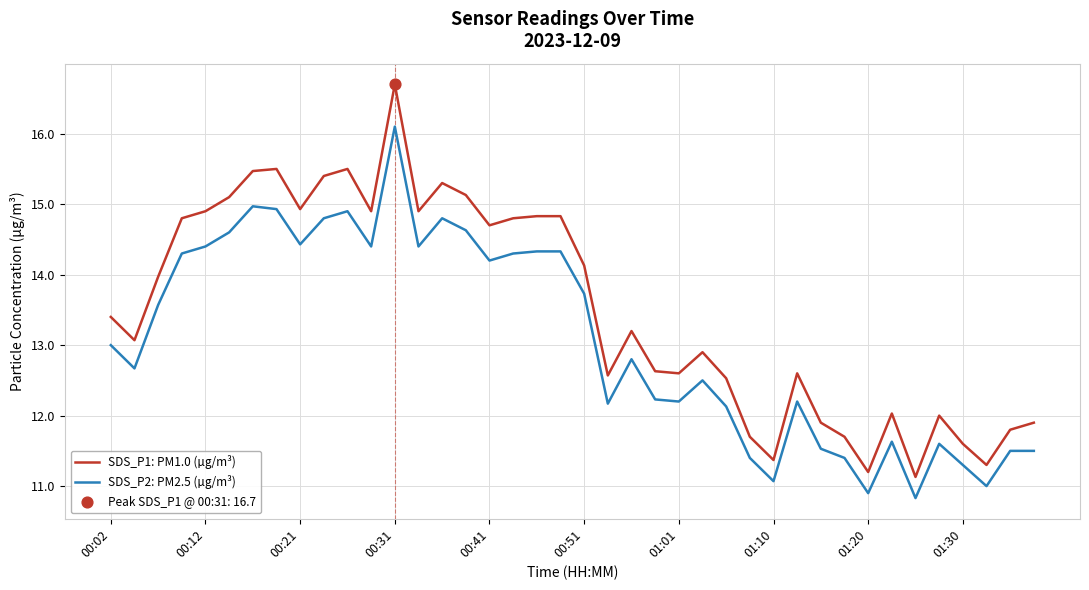

What is the smallest value displayed?

10.8